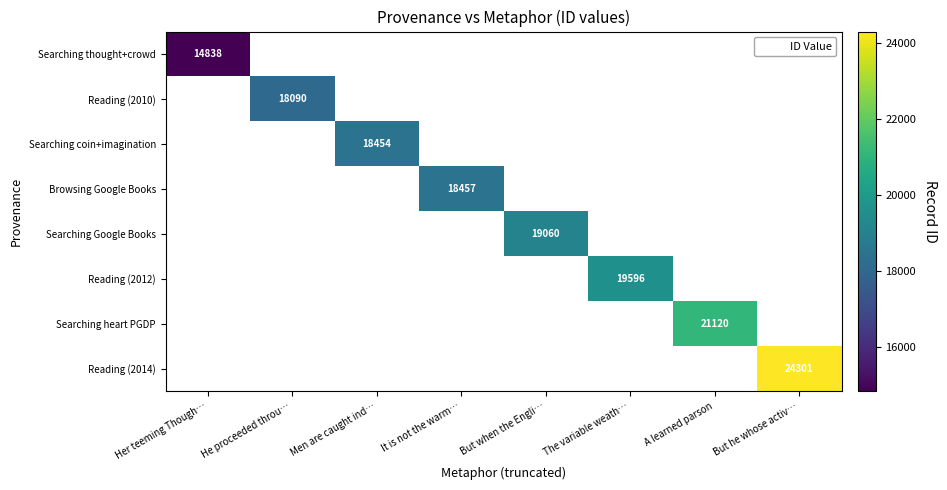

Rank the series at But he whose activ… from lowest to highest value.

Searching thought+crowd, Reading (2010), Searching coin+imagination, Browsing Google Books, Searching Google Books, Reading (2012), Searching heart PGDP, Reading (2014)